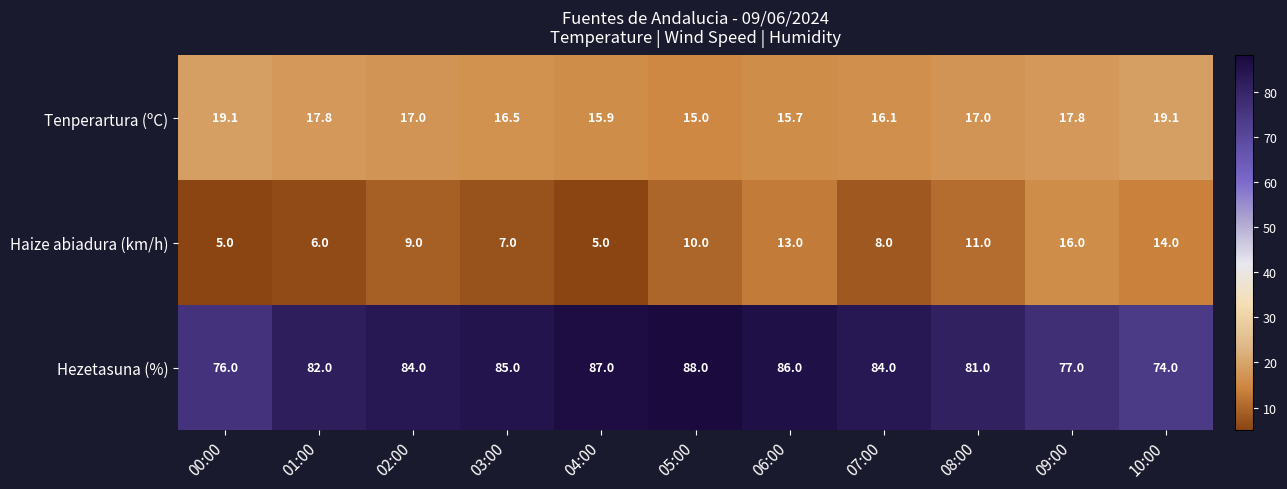

Is it true that Hezetasuna (%) equals 76.0 at 00:00?

True